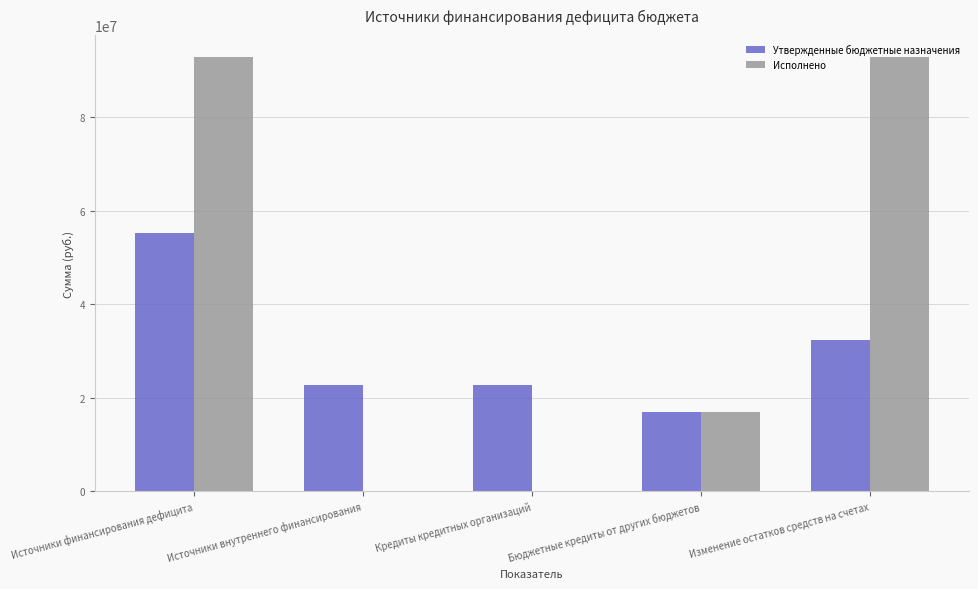

Count the number of data series in this chart.

2